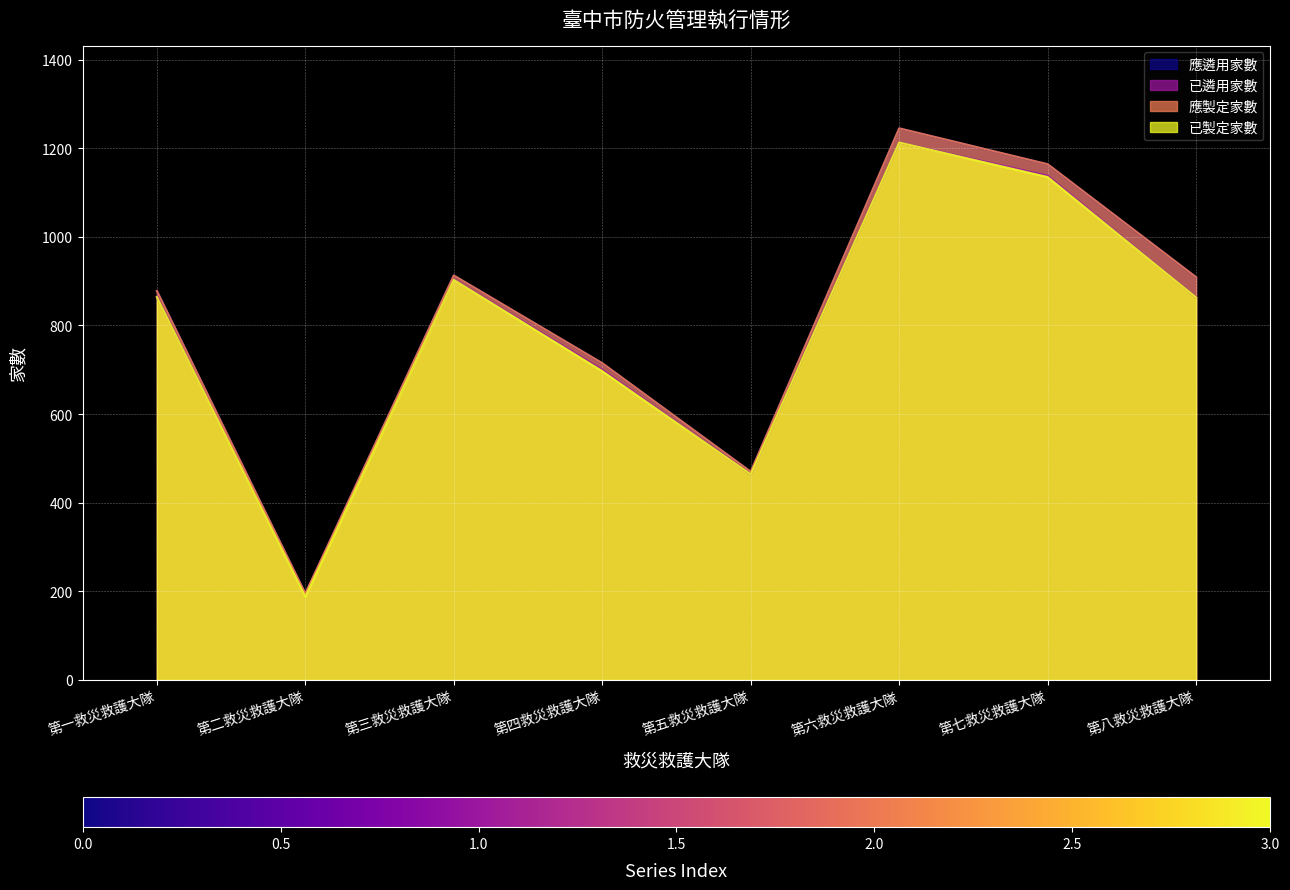

Which series has the widest spread of values?

應遴用家數